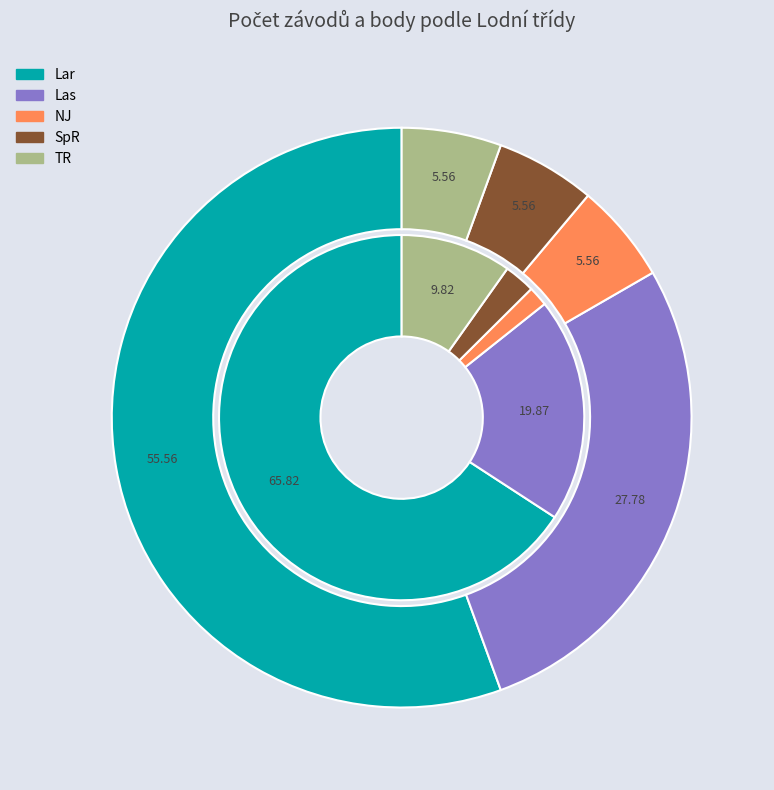

Which category has the biggest portion of the pie?

Lar